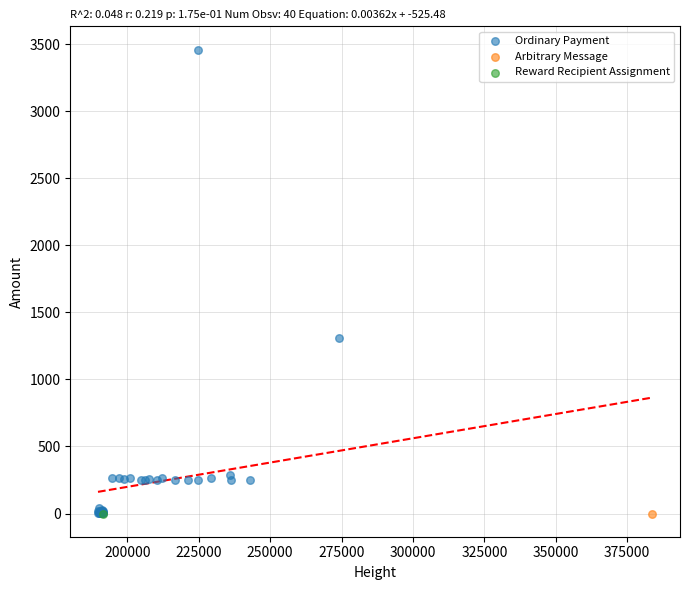

What are all the series names shown in the legend?

Ordinary Payment, Arbitrary Message, Reward Recipient Assignment